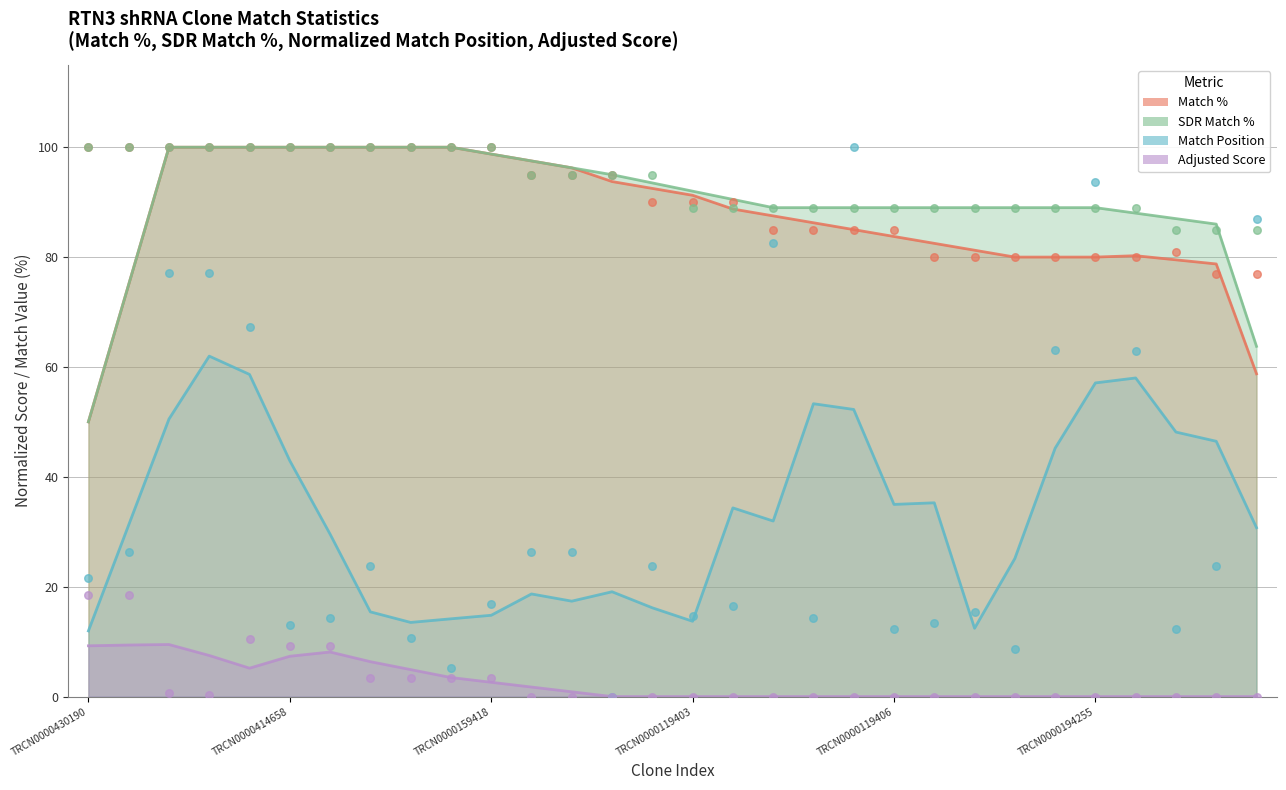

Which series reaches the maximum Y coordinate?

Match %